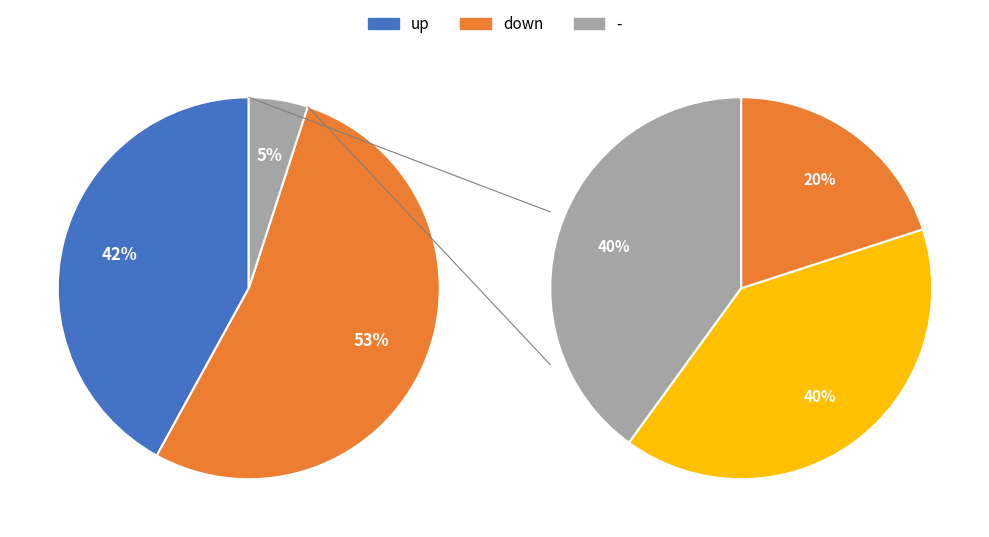

Is the sum of down and up greater than half?

Yes